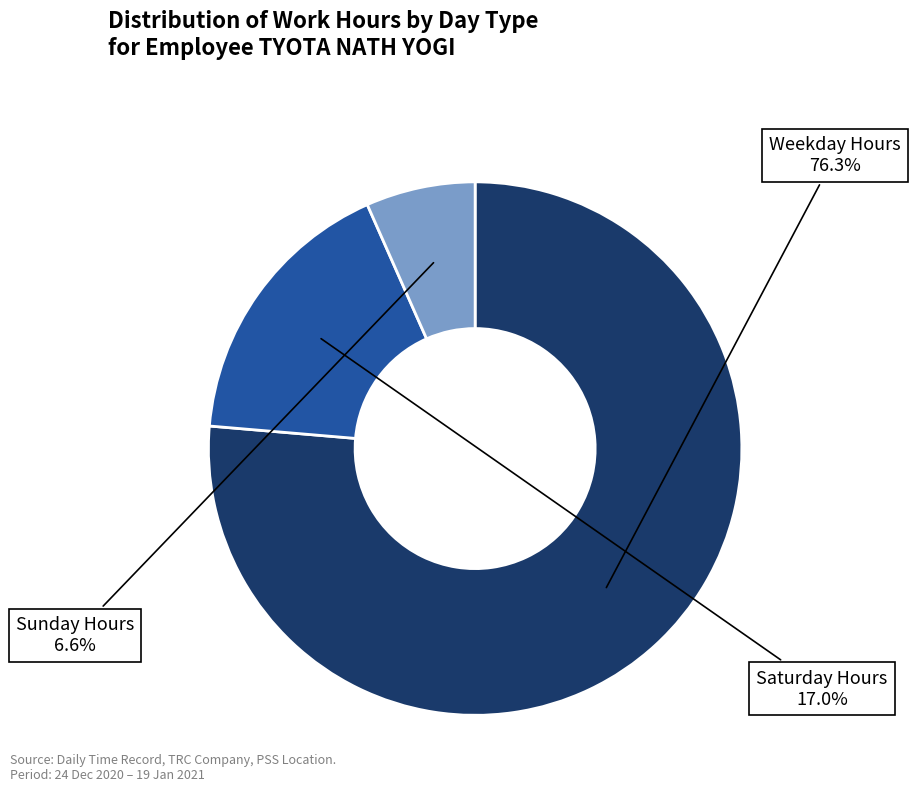

How many segments does this pie chart have?

3